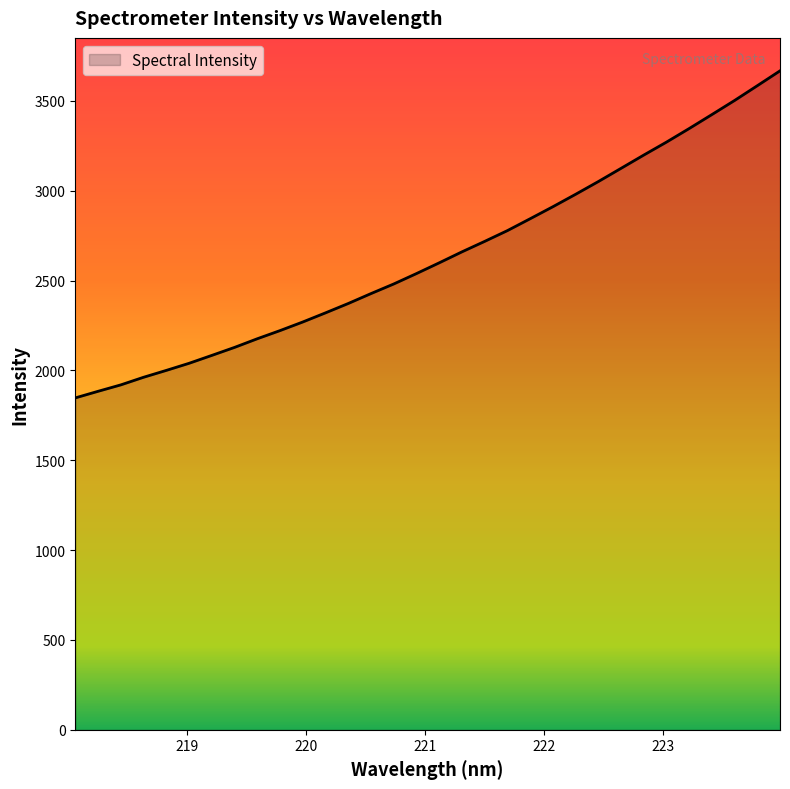

What is the greatest value displayed?

3667.0